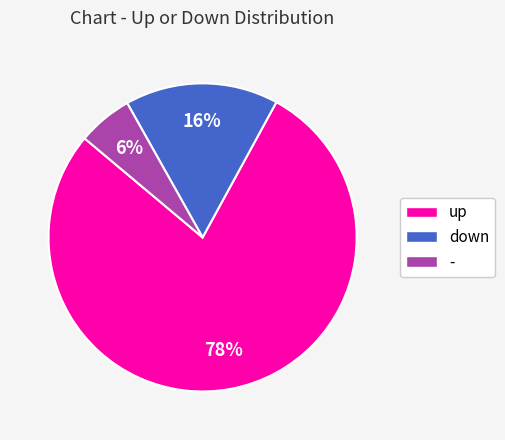

To the nearest percent, what is the difference between the largest and smallest slice percentages?

72%